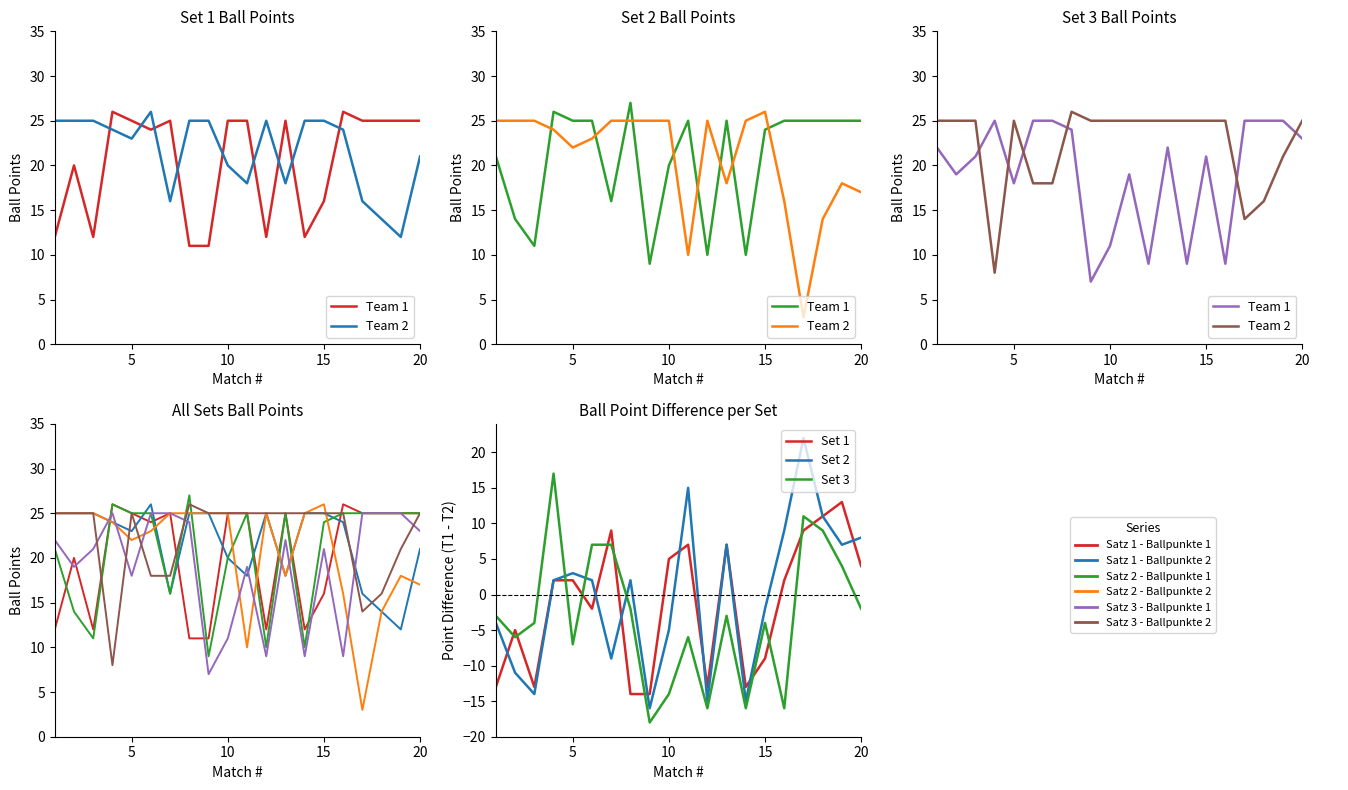

The value of Satz 1 - Ballpunkte 1 at 13 is 7. True or false?

False